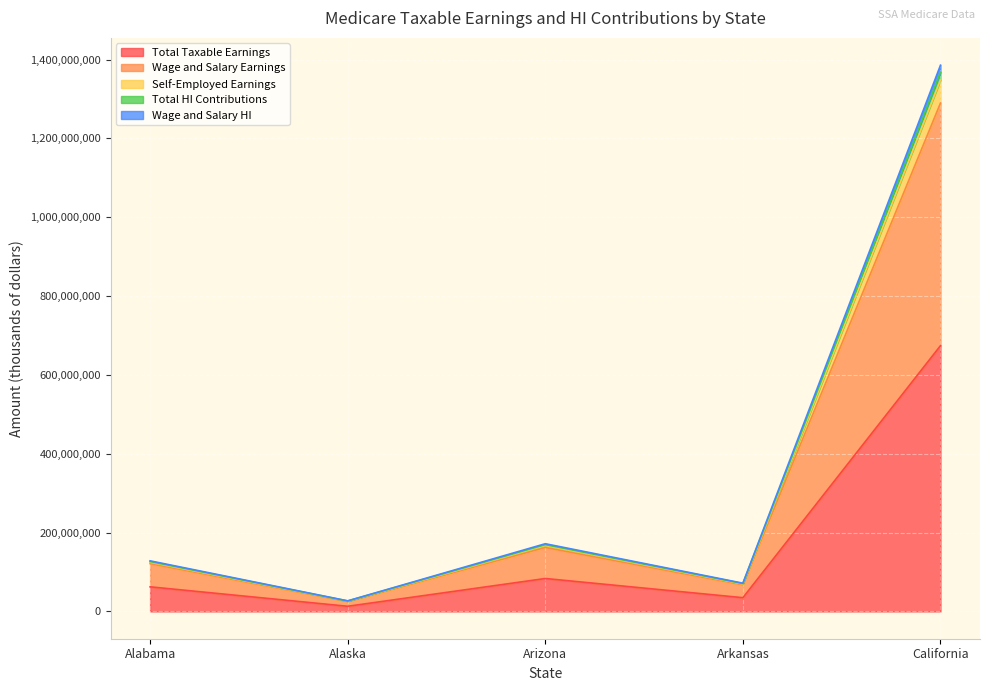

What is the value of the Wage and Salary HI point at the 2nd from the left?

26794587